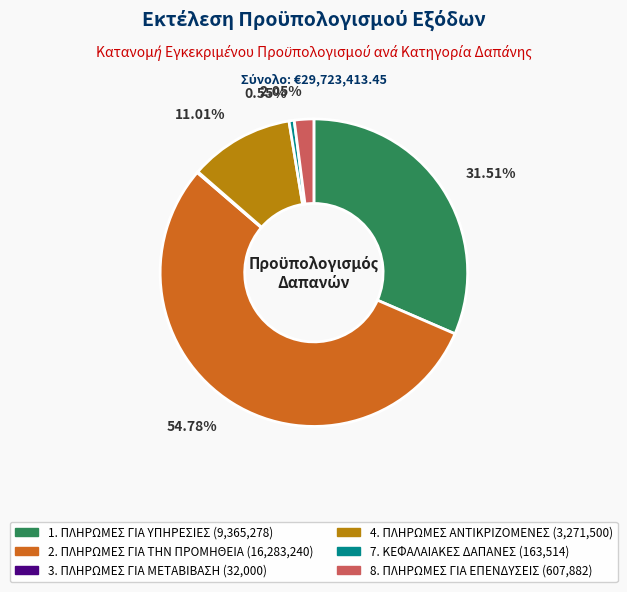

Is the sum of 2. ΠΛΗΡΩΜΕΣ ΓΙΑ ΤΗΝ ΠΡΟΜΗΘΕΙΑ and 7. ΚΕΦΑΛΑΙΑΚΕΣ ΔΑΠΑΝΕΣ greater than half?

Yes